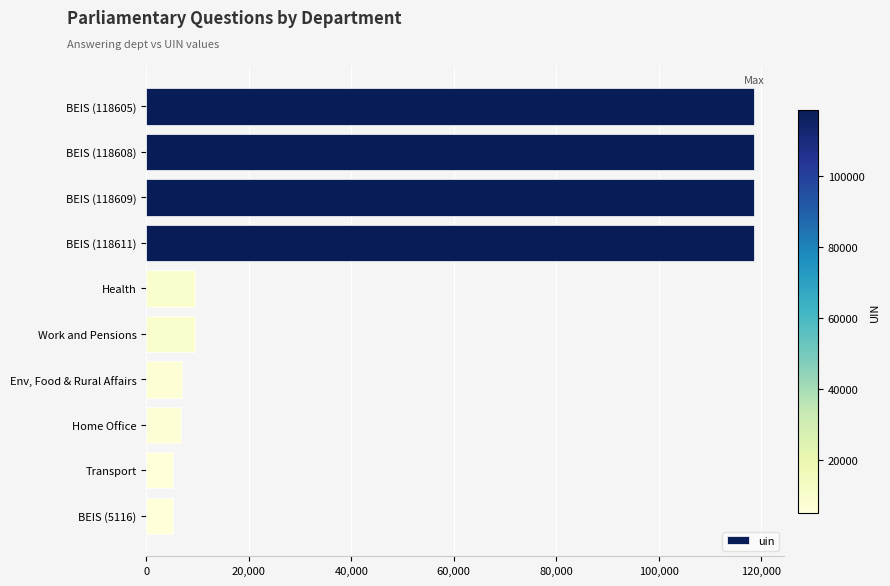

The chart shows a value of 32191 at BEIS (118608). True or false?

False